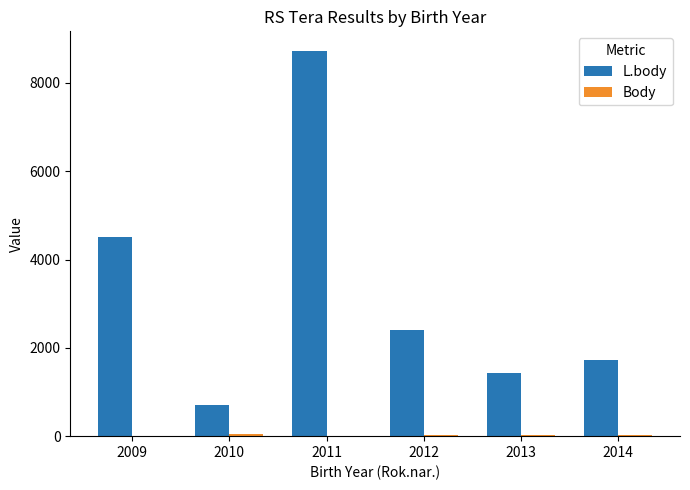

Which series has the largest range (max minus min)?

L.body